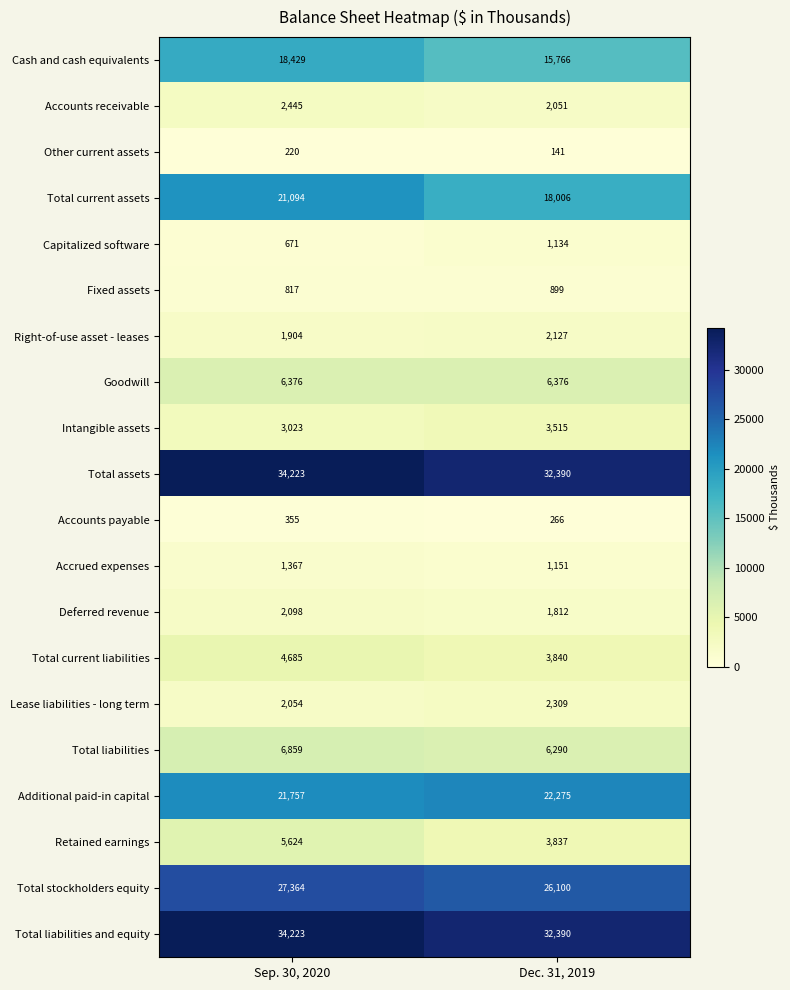

What is the maximum value shown in the chart?

34223